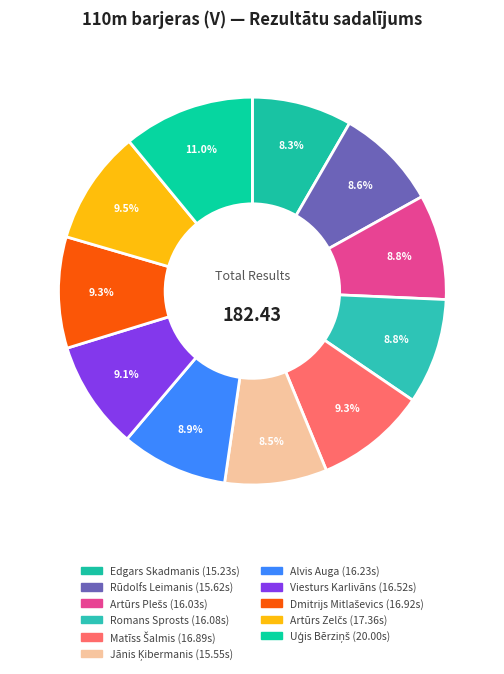

To the nearest percent, what portion does Edgars Skadmanis represent?

8%